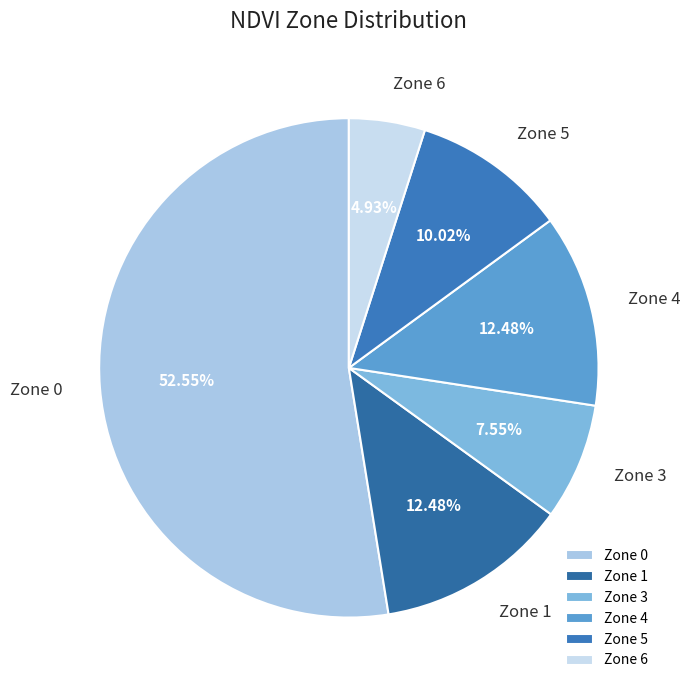

Between Zone 3 and Zone 0, which is larger?

Zone 0